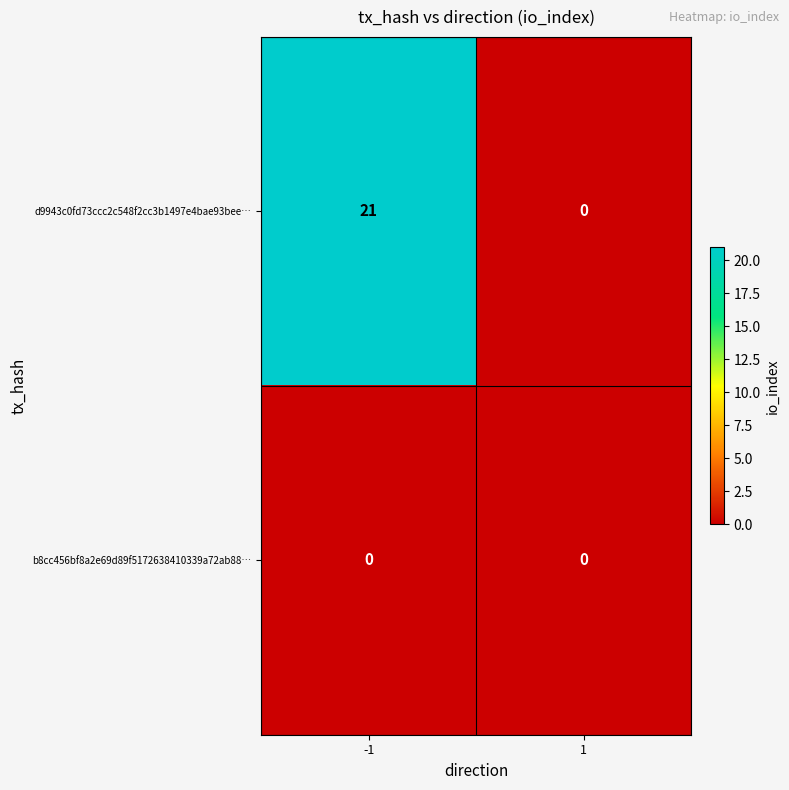

How many values in the d9943c0fd73ccc2c548f2cc3b1497e4bae93bee… series are below 21?

1